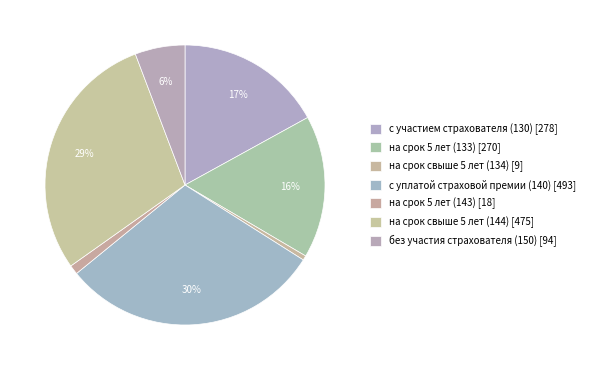

To the nearest percent, what is the average slice percentage?

14%